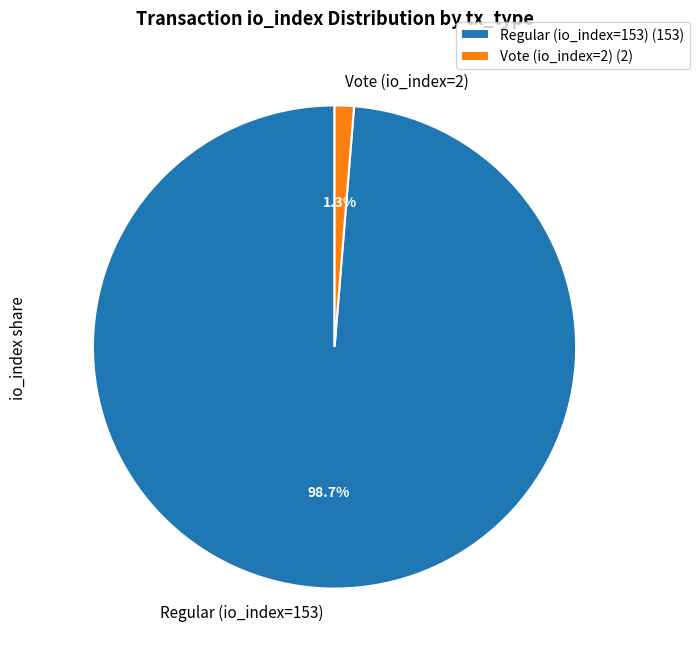

Count the number of slices in the pie.

2